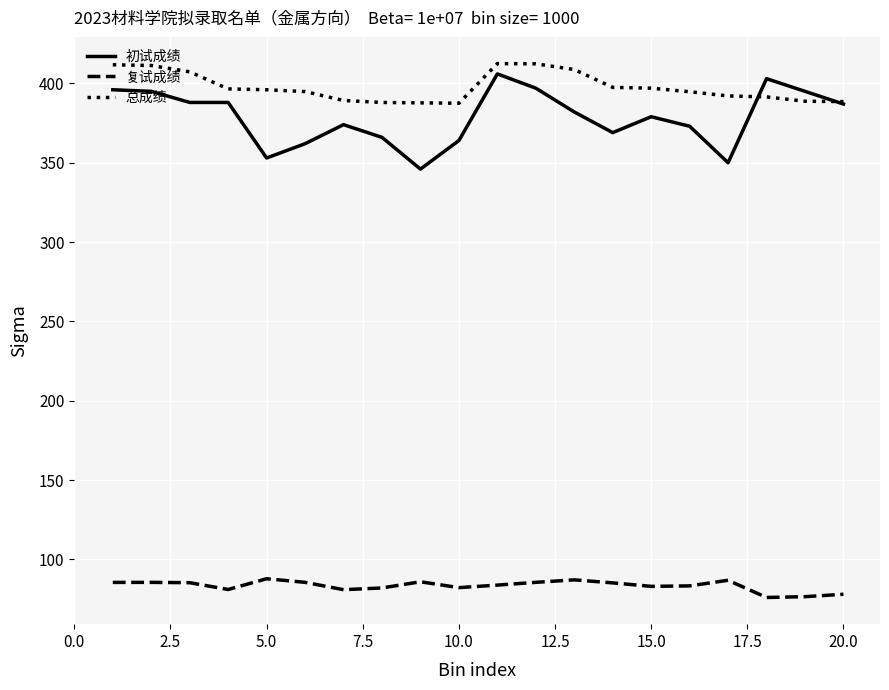

Does the chart have visible grid lines?

Yes